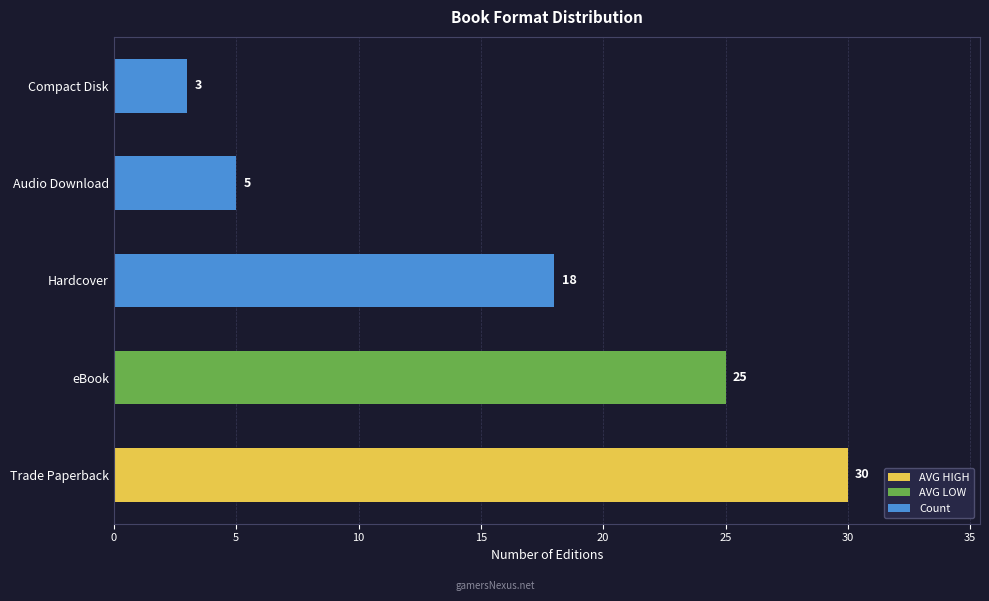

List the labels in order of value, largest first.

Trade Paperback, eBook, Hardcover, Audio Download, Compact Disk